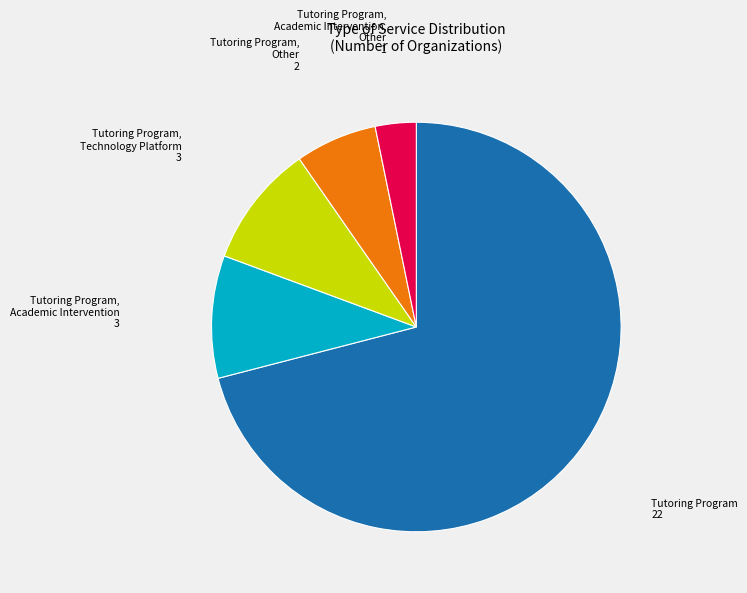

Is there a majority slice in this chart?

Yes